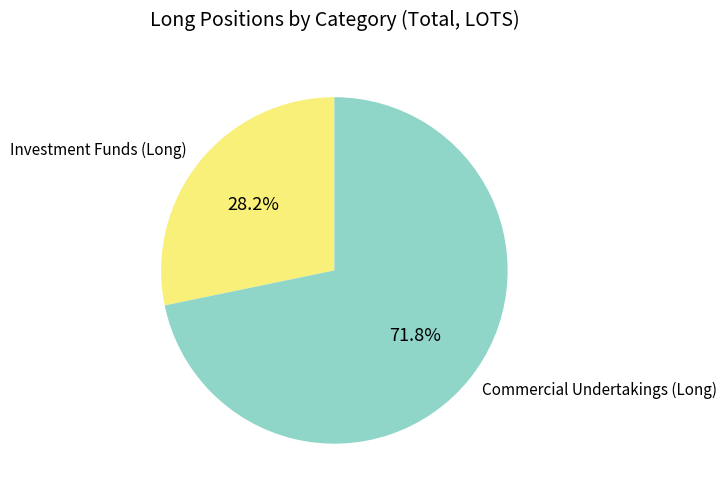

Rank the categories by value from highest to lowest.

Commercial Undertakings (Long), Investment Funds (Long)